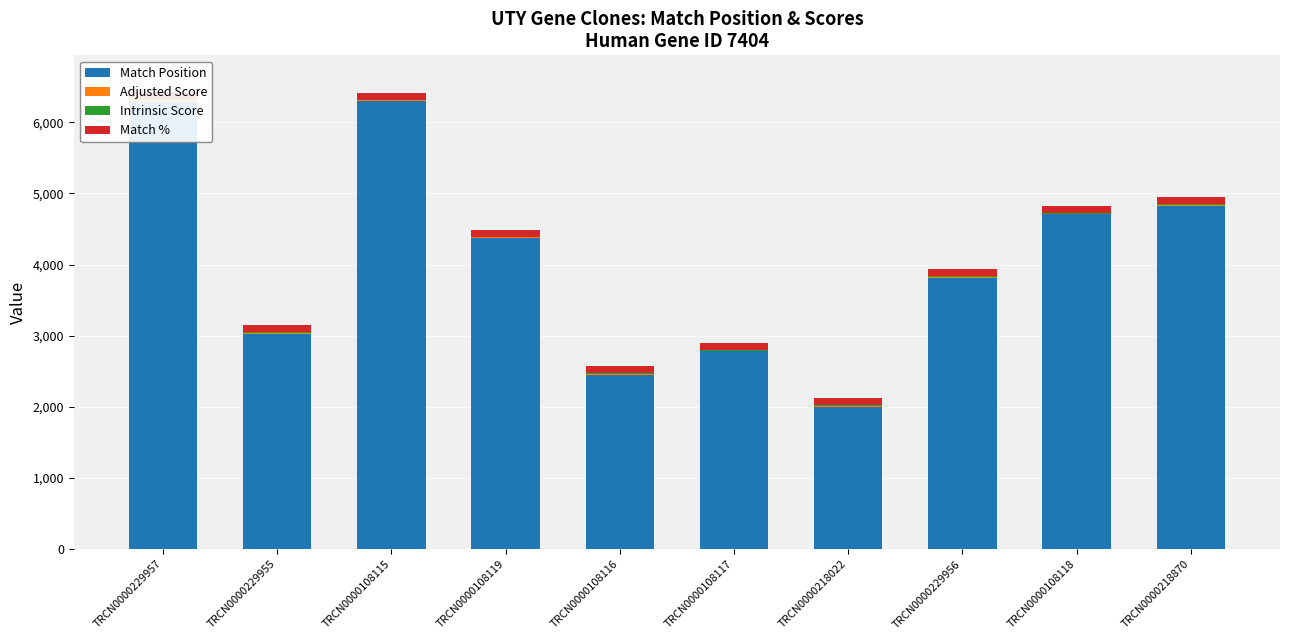

What is the label of the 10th bar from the left?

TRCN0000218870